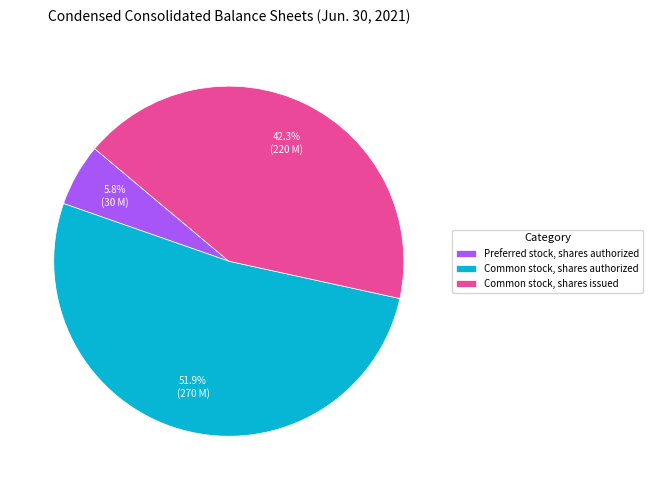

What percentage is NOT represented by Common stock, shares authorized?

48.1%